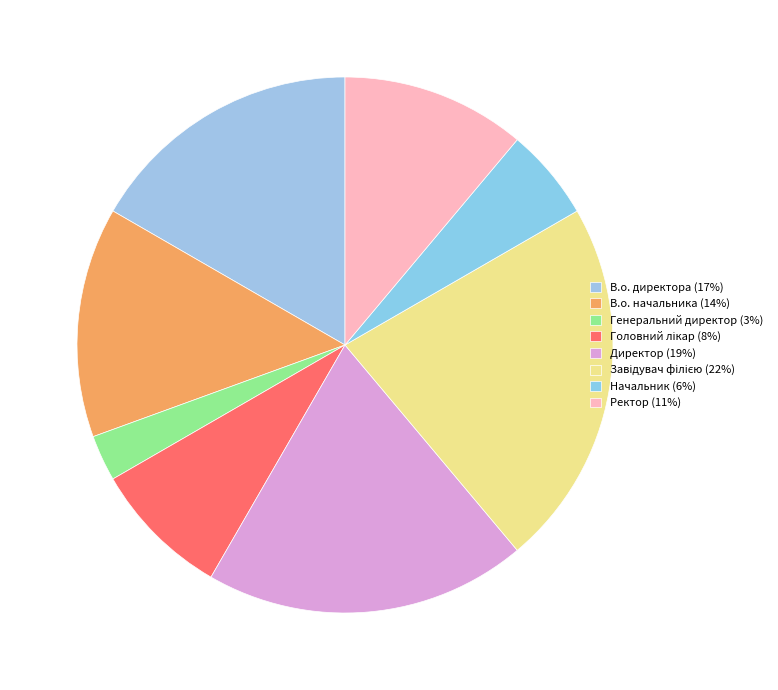

Count the number of slices in the pie.

8